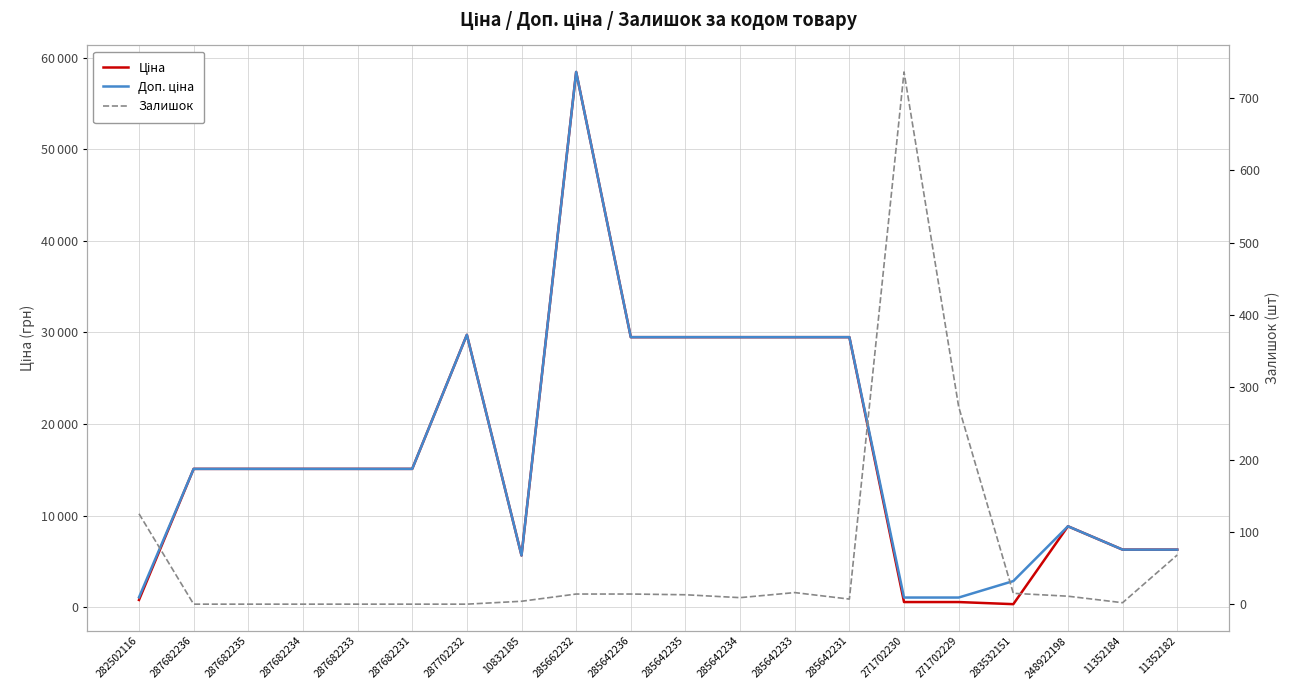

Reading right to left, what are all the values shown in this chart?

Ціна: 11352182=6308.8	11352184=6308.8	248922198=8856.7	283532151=359.9	271702229=589.9	271702230=589.9	285642231=29491.5	285642233=29491.5	285642234=29491.5	285642235=29491.5	285642236=29491.5	285662232=58426.5	10832185=5673.8	287702232=29747.2	287682231=15120.0	287682233=15120.0	287682234=15120.0	287682235=15120.0	287682236=15120.0	282502116=818.5
Доп. ціна: 11352182=6308.8	11352184=6308.8	248922198=8856.7	283532151=2878.8	271702229=1081.7	271702230=1081.7	285642231=29491.5	285642233=29491.5	285642234=29491.5	285642235=29491.5	285642236=29491.5	285662232=58426.5	10832185=5673.8	287702232=29747.2	287682231=15120.0	287682233=15120.0	287682234=15120.0	287682235=15120.0	287682236=15120.0	282502116=1109.2
Залишок: 11352182=68.0	11352184=2.0	248922198=11.0	283532151=15.0	271702229=273.0	271702230=736.0	285642231=7.0	285642233=16.0	285642234=9.0	285642235=13.0	285642236=14.0	285662232=14.0	10832185=4.0	287702232=0.0	287682231=0.0	287682233=0.0	287682234=0.0	287682235=0.0	287682236=0.0	282502116=125.0